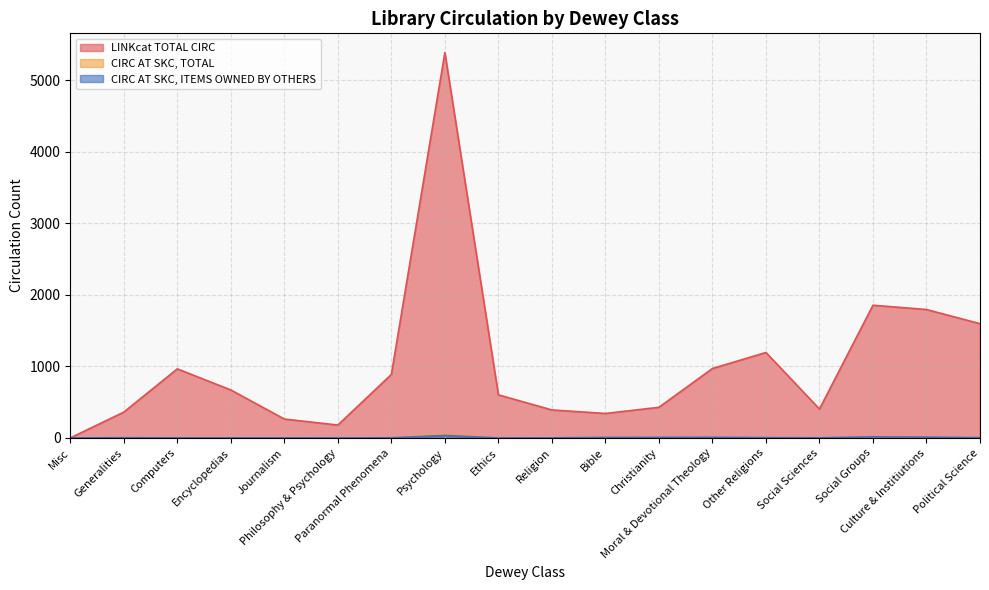

What is the total value across all series at Culture & Institiutions?

1819